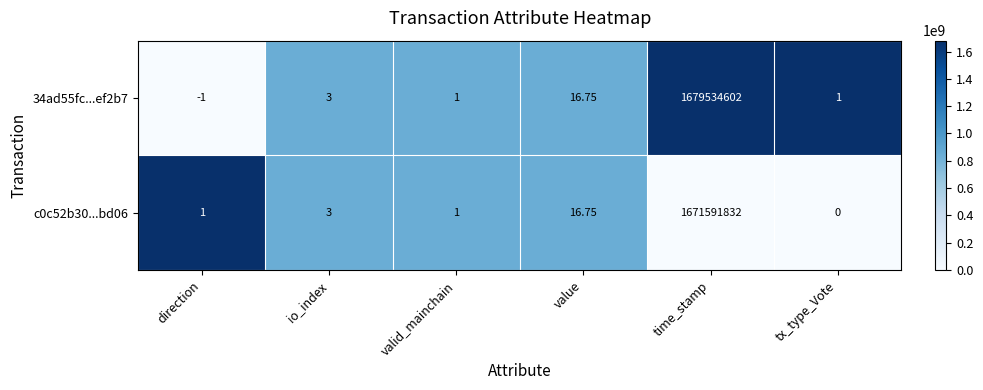

At which label does c0c52b30...bd06 reach its peak?

time_stamp